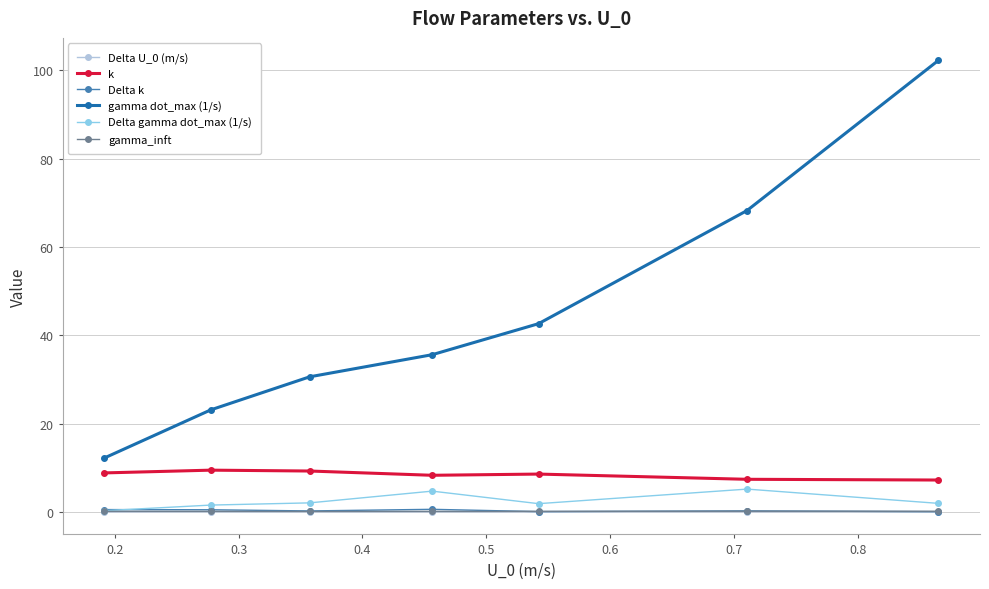

What is the greatest value displayed?

102.2